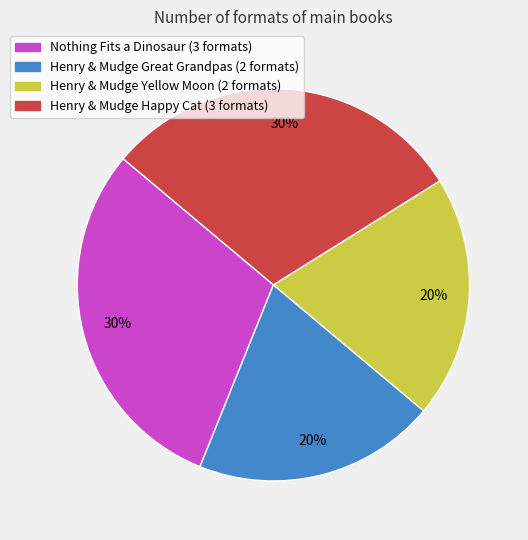

Is there any slice that represents more than half of the pie?

No